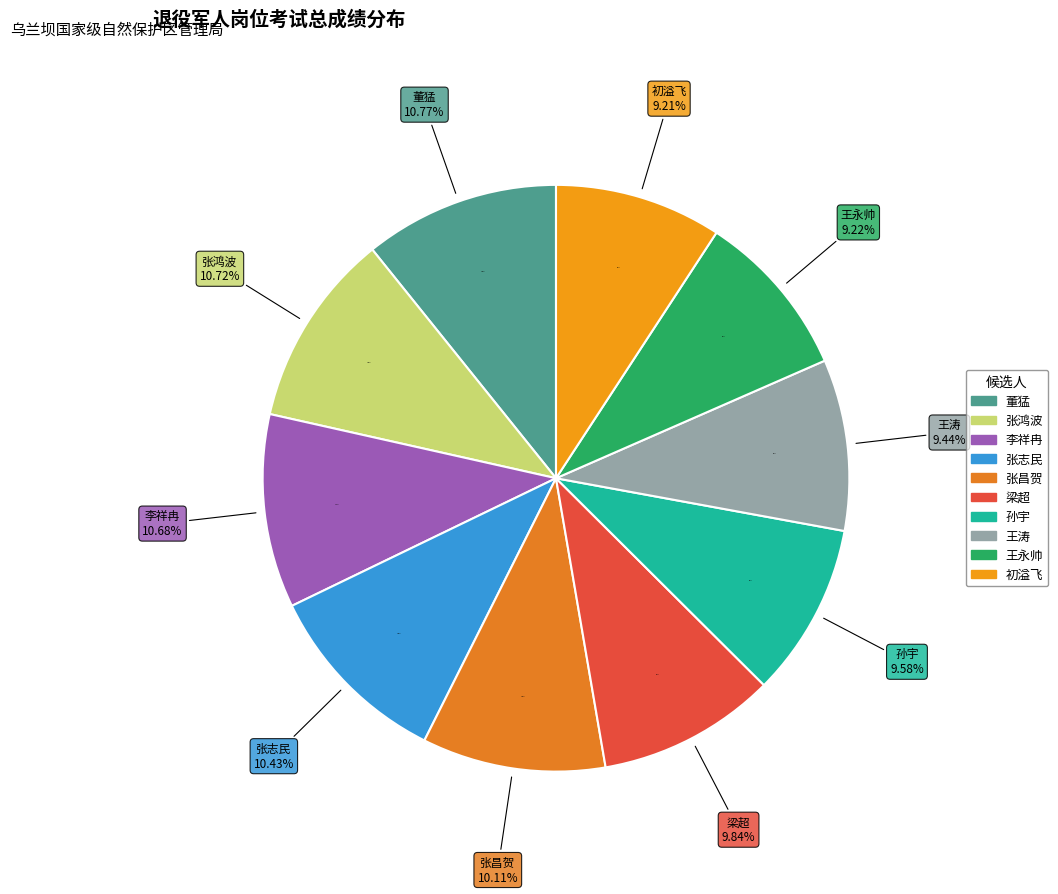

Rank the categories by value from highest to lowest.

董猛, 张鸿波, 李祥冉, 张志民, 张昌贺, 梁超, 孙宇, 王涛, 王永帅, 初溢飞